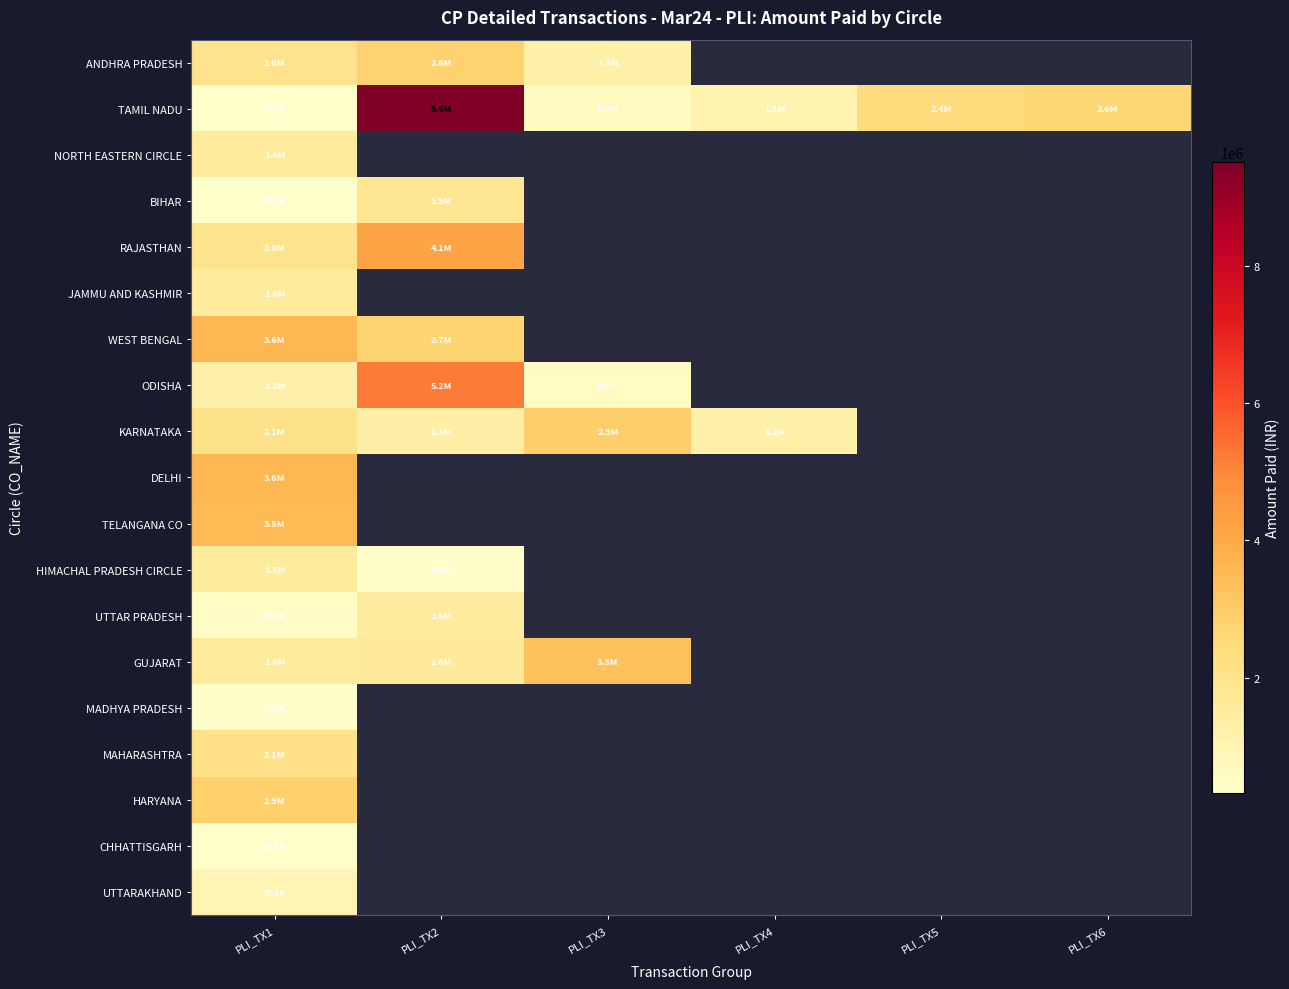

Which series has the largest total across all categories?

TAMIL NADU